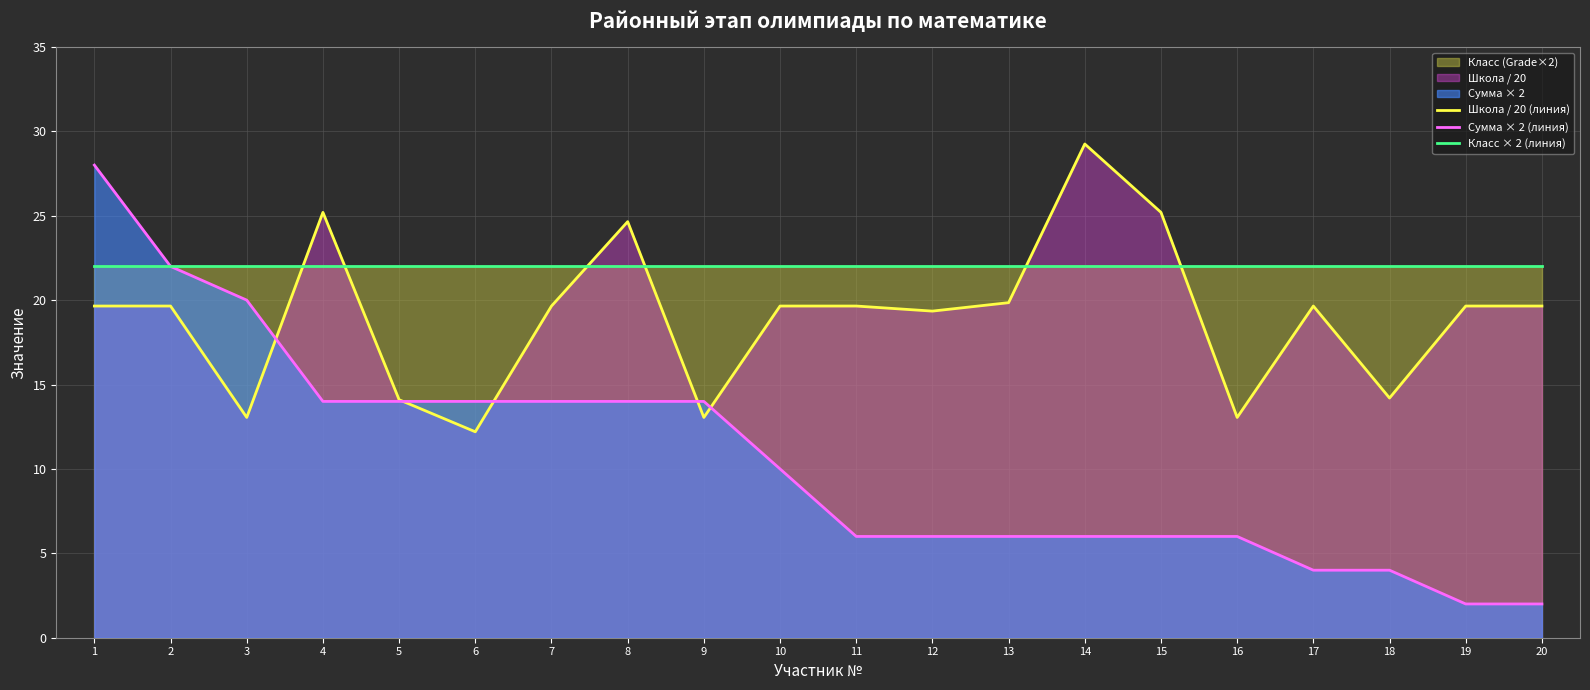

The Школа / 20 (линия) series shows 23.5 at 3. True or false?

False